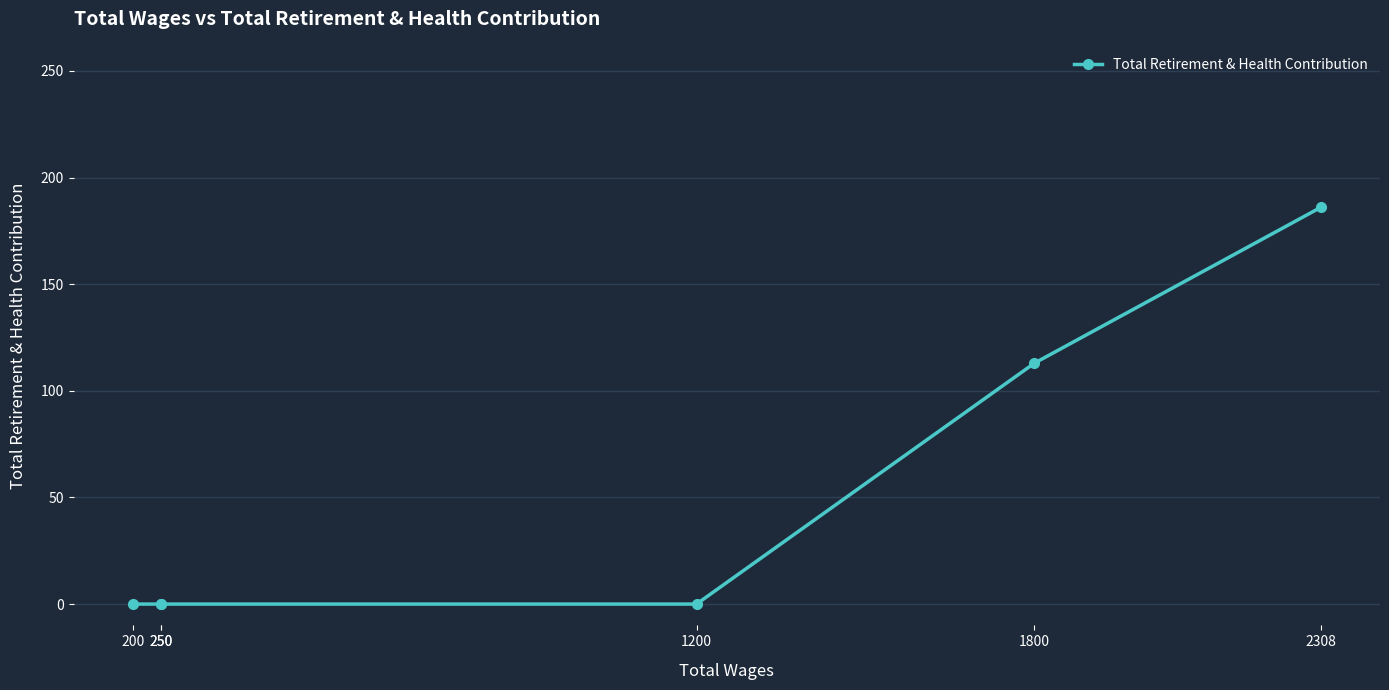

True or false: there are more than 2 points higher than both neighbors.

False